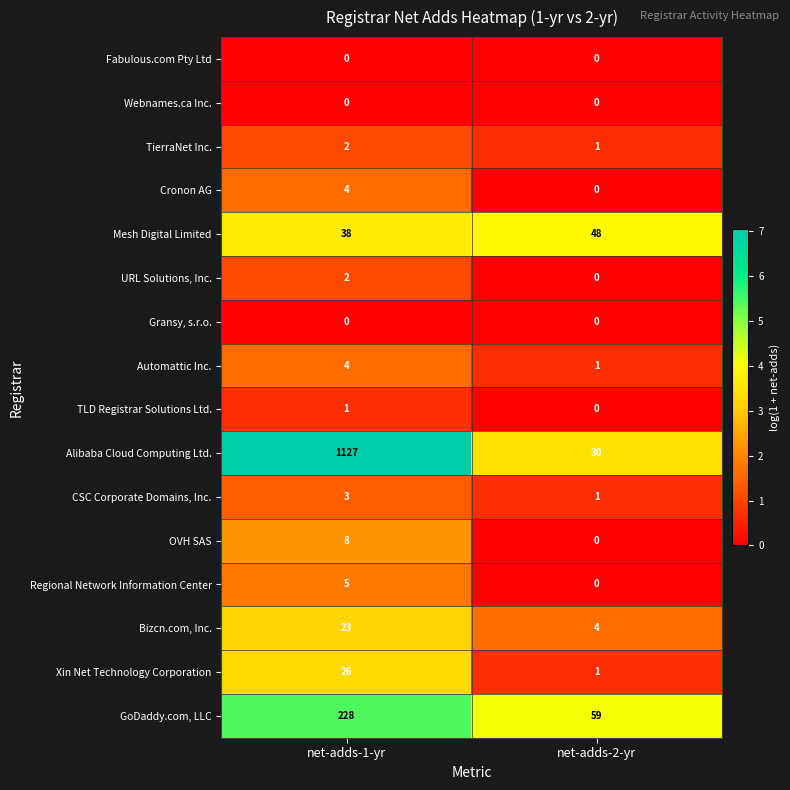

At which category does the chart reach its peak across all series?

net-adds-1-yr